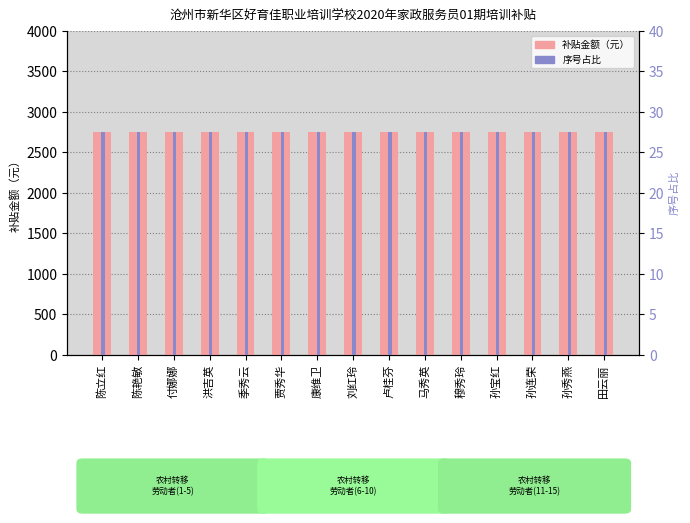

At which category is the sum across all series the highest?

陈立红